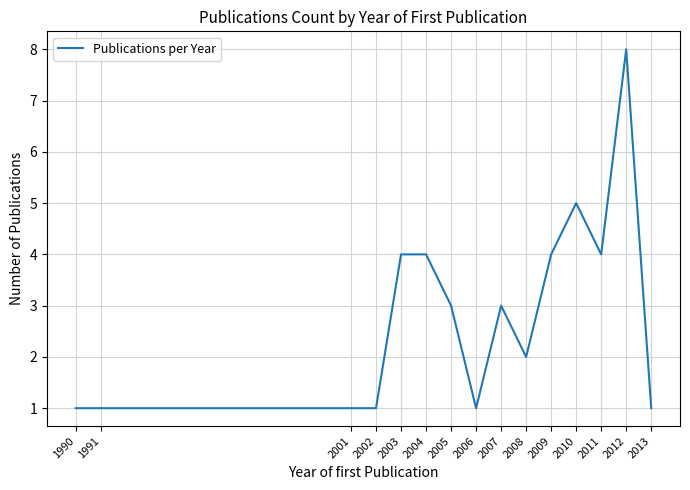

What is the maximum value shown in the chart?

8